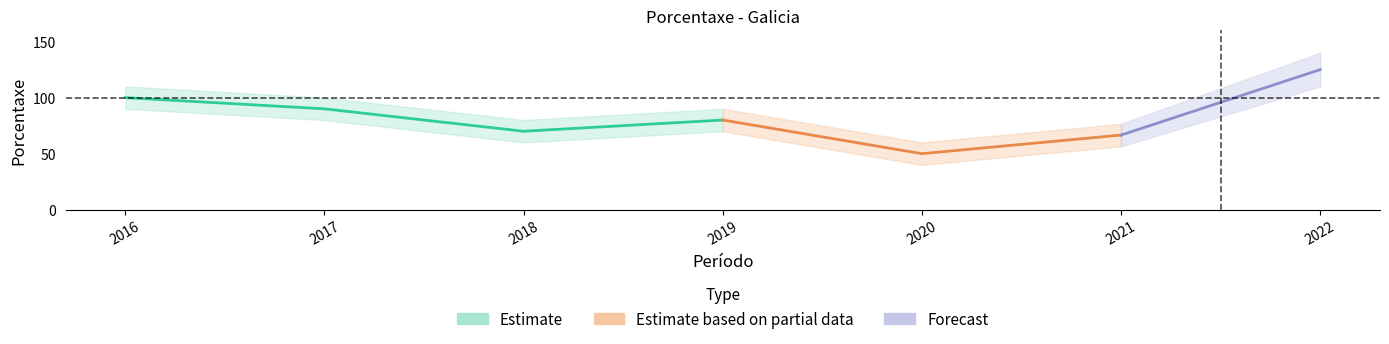

What is the greatest value displayed?

140.0